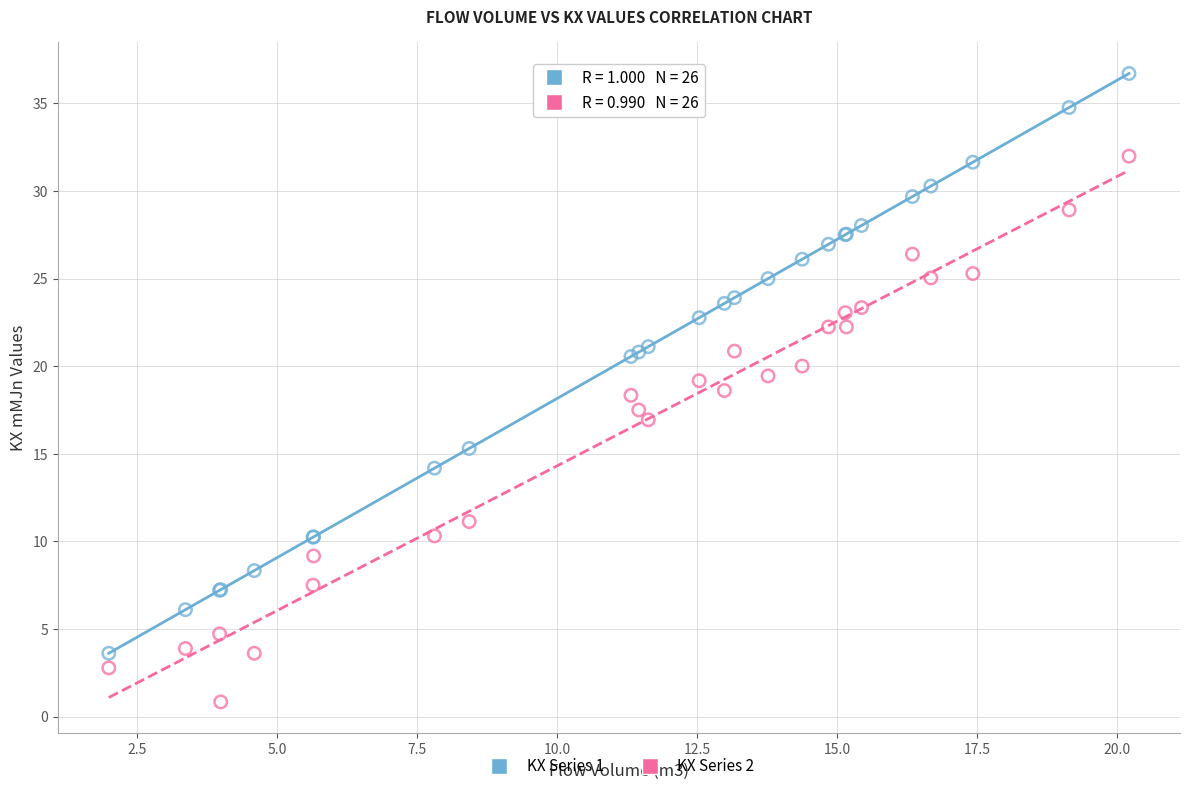

Which series reaches the minimum Y coordinate?

KX Series 2